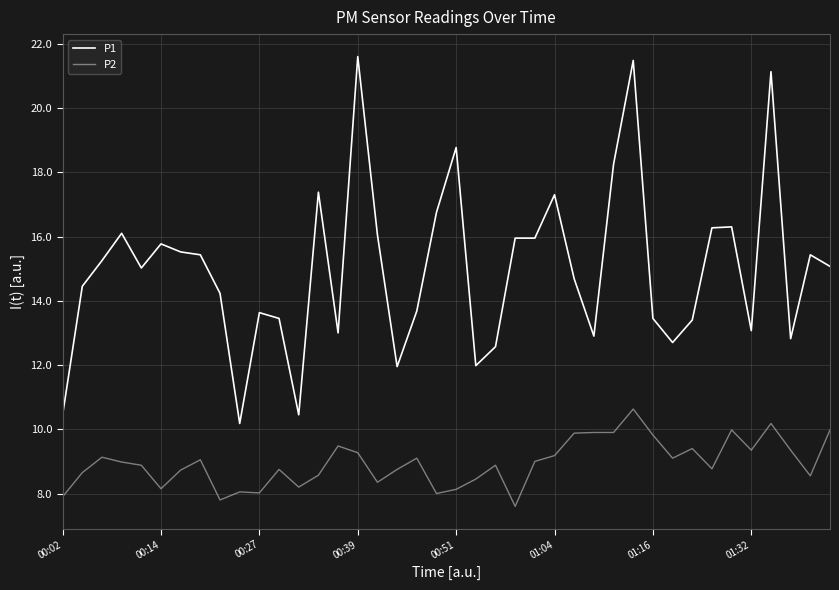

What is the minimum value shown in the chart?

7.6